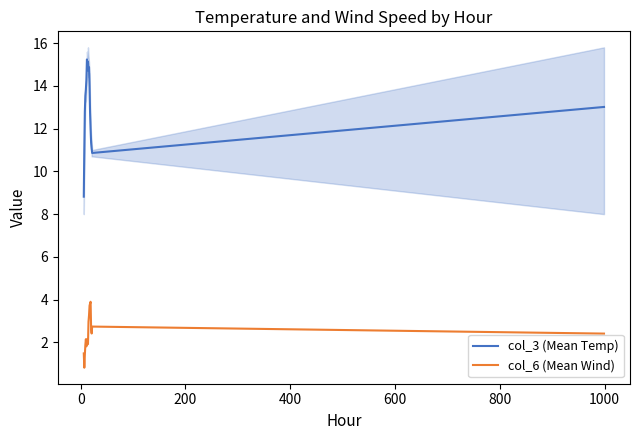

True or false: col_3 (Mean Temp) and col_6 (Mean Wind) cross at least once.

False